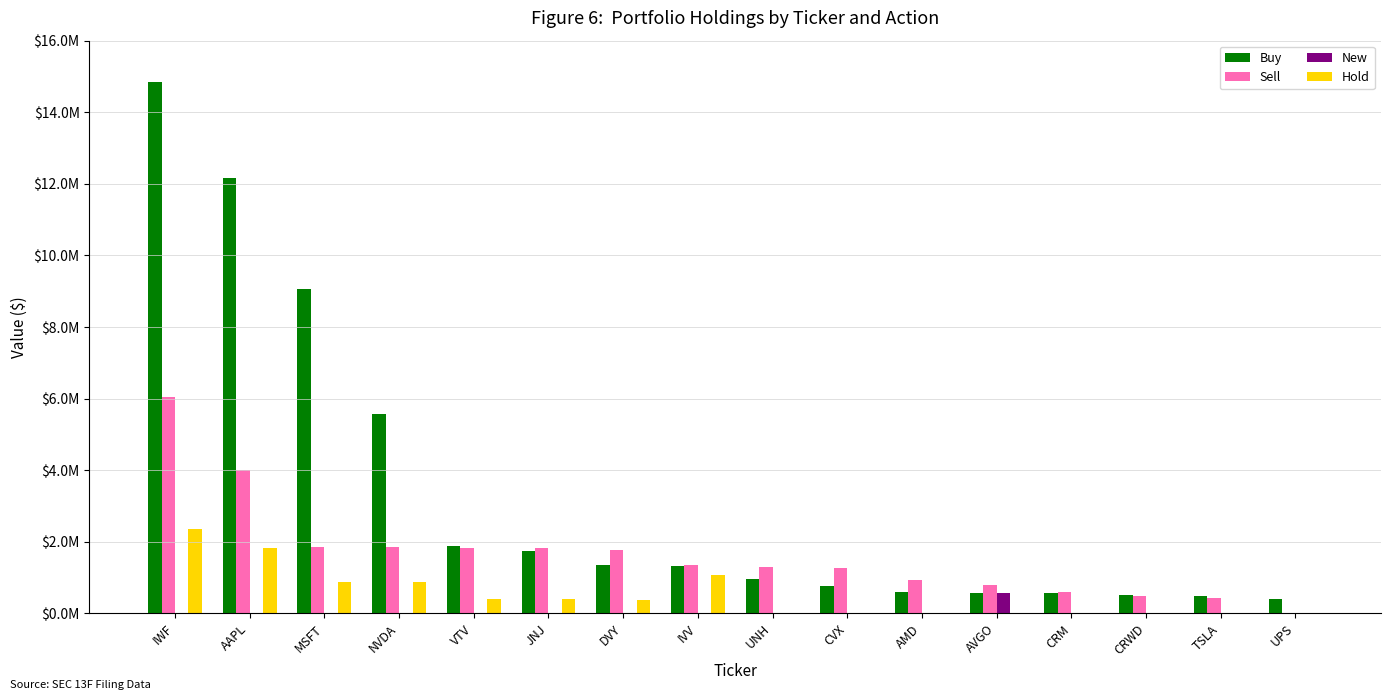

Rank the series at IVV from lowest to highest value.

New, Hold, Buy, Sell